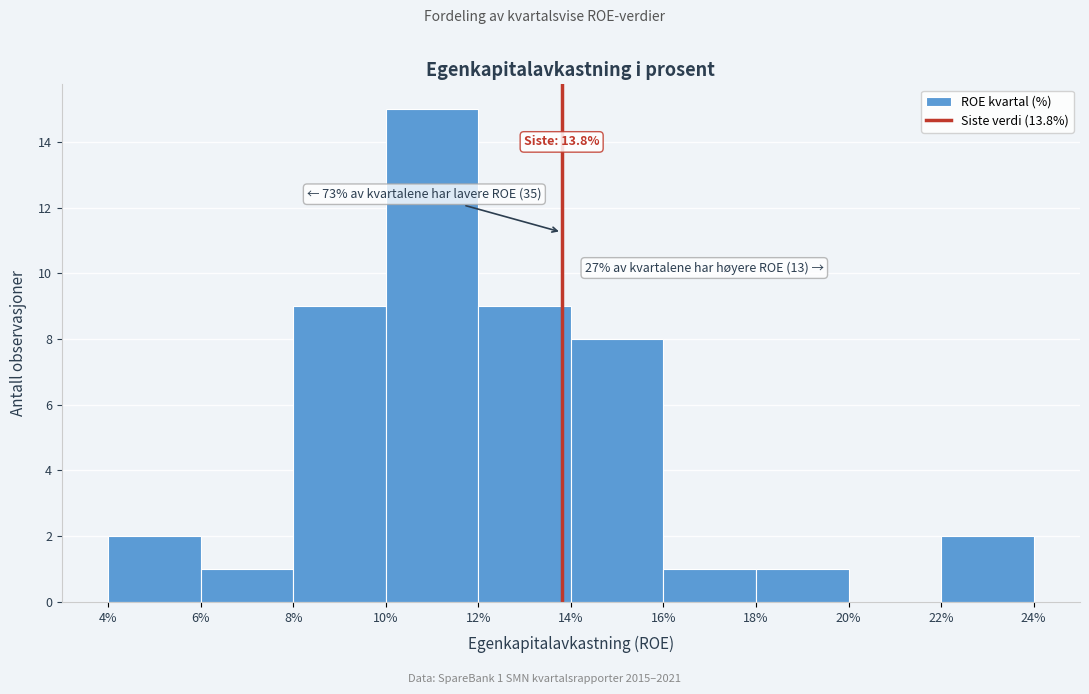

Which range on the x-axis has the tallest bar?

10% to 12%